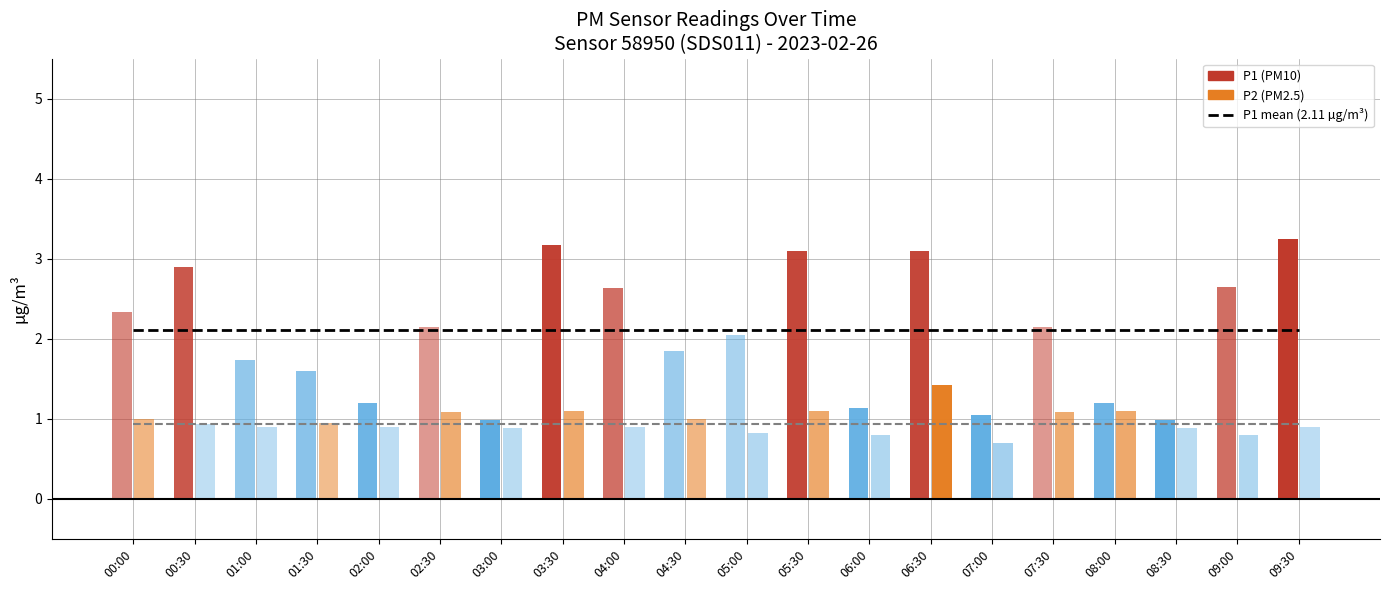

How many data points does each series have?

20